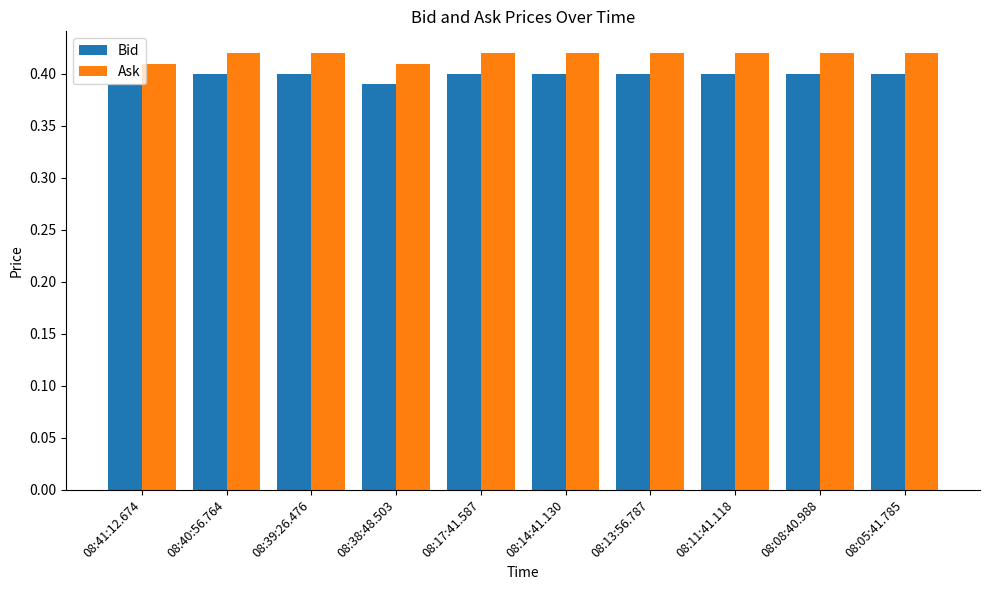

List the series in order of their peak value, lowest first.

Bid, Ask